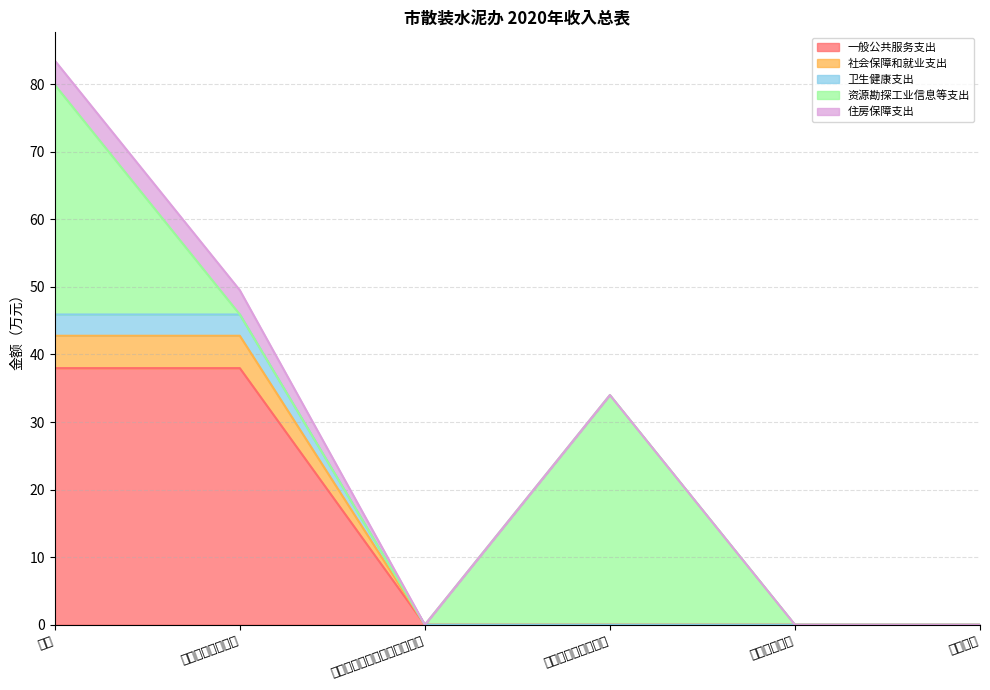

What is the total value across all series at 公共财政预算拨款?

49.5